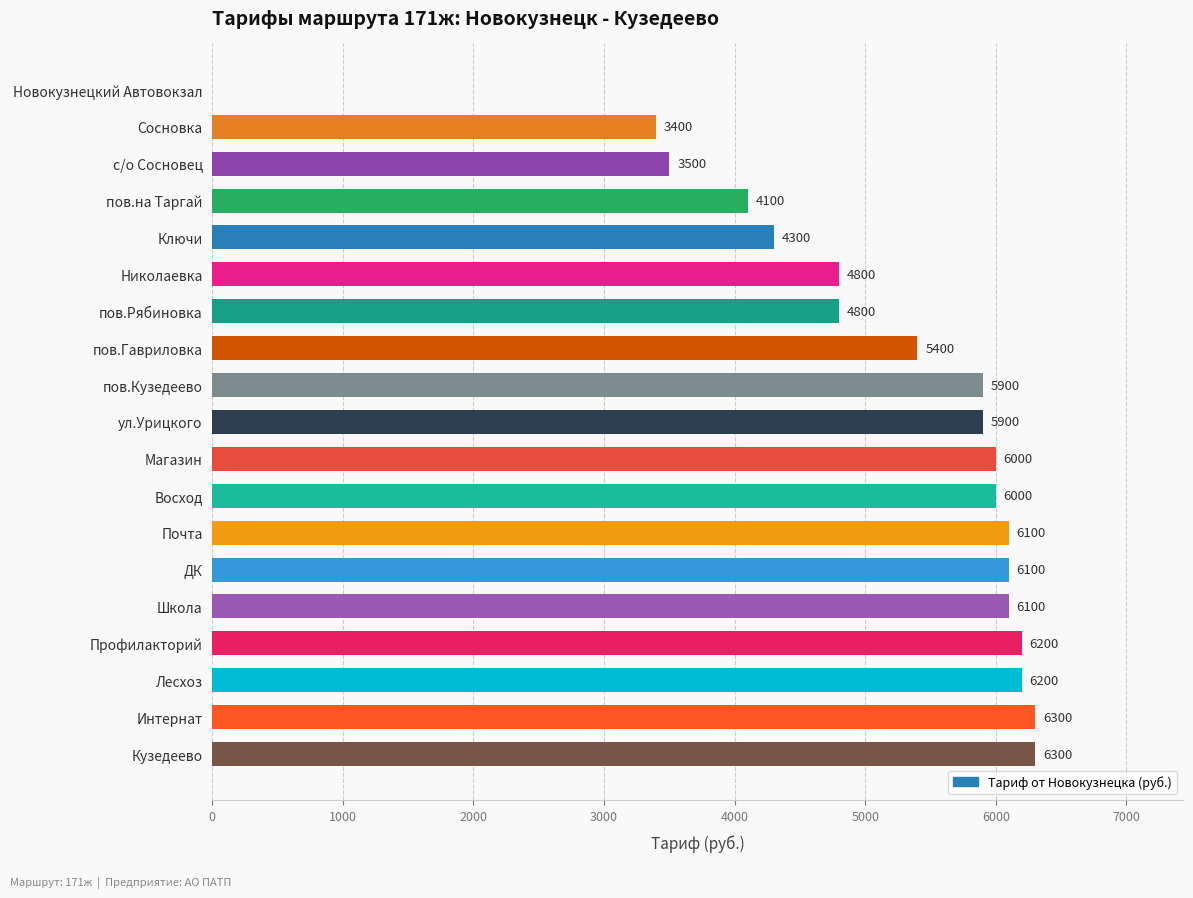

The value at Профилакторий is 6200. True or false?

True